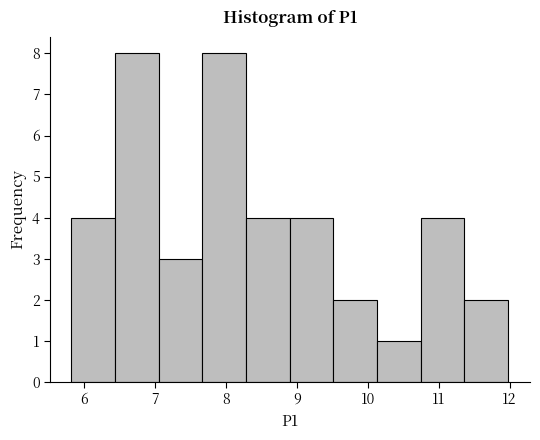

How tall is the bar that spans 10.7 to 11.4 on the x-axis? Neither the bar edges nor the heights are printed on the chart, so give them approximately, as read against the axes.

4